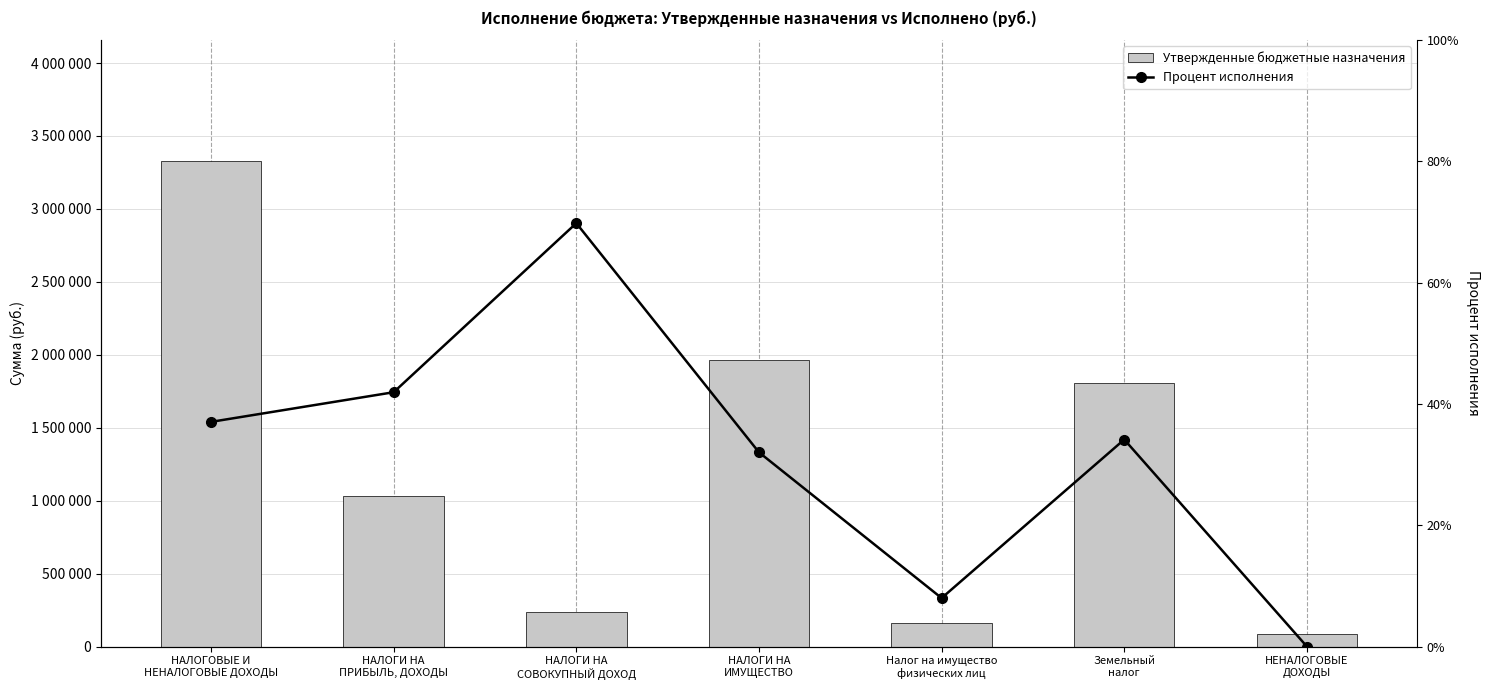

What is the sum of the Процент исполнения values at Налог на имущество
физических лиц and НАЛОГИ НА
СОВОКУПНЫЙ ДОХОД?

77.8